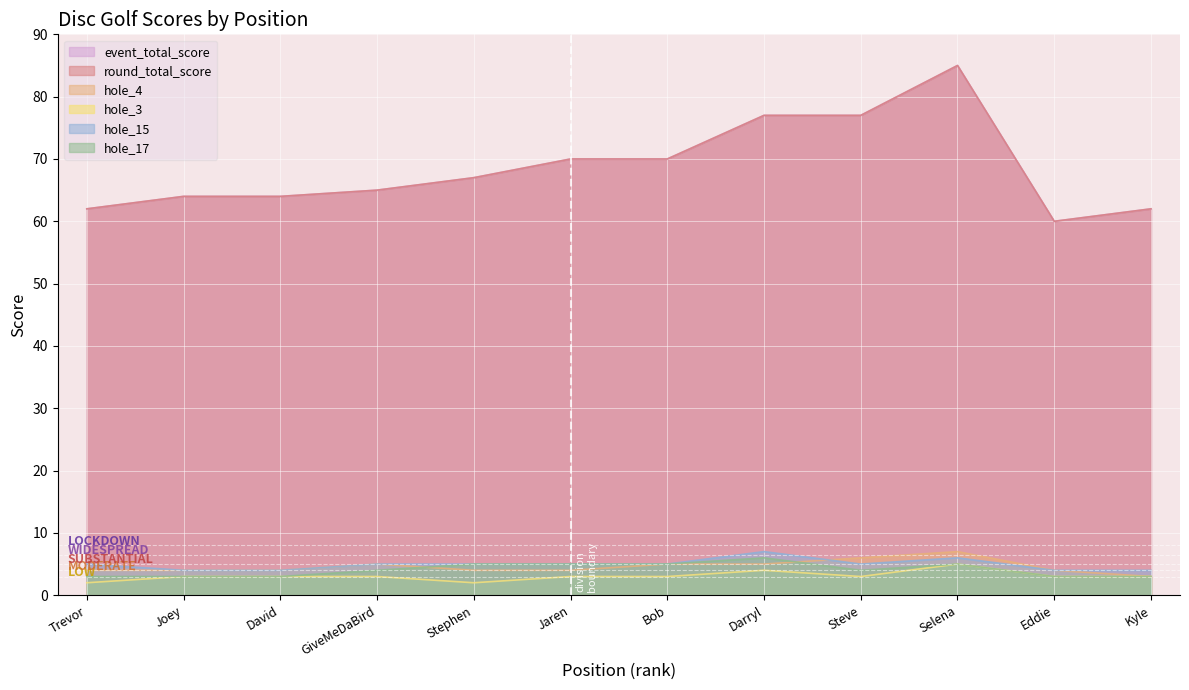

How many lines are shown in the chart?

6